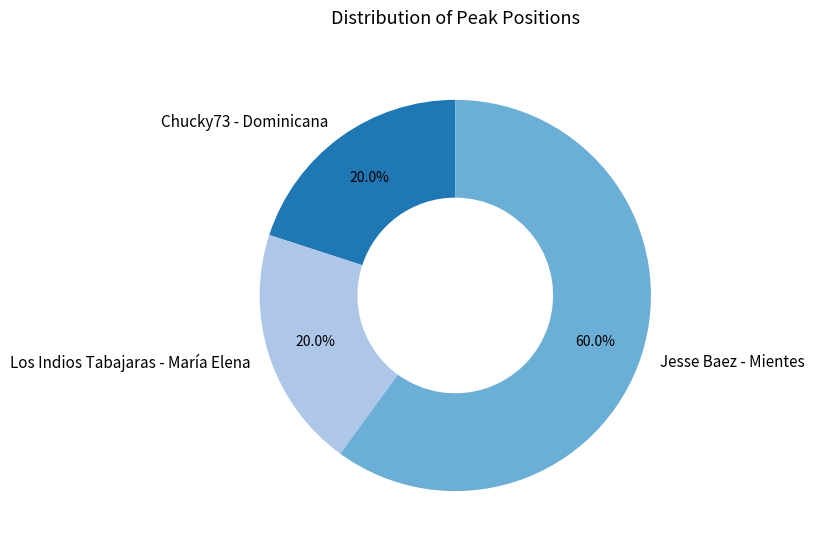

Count the number of slices in the pie.

3